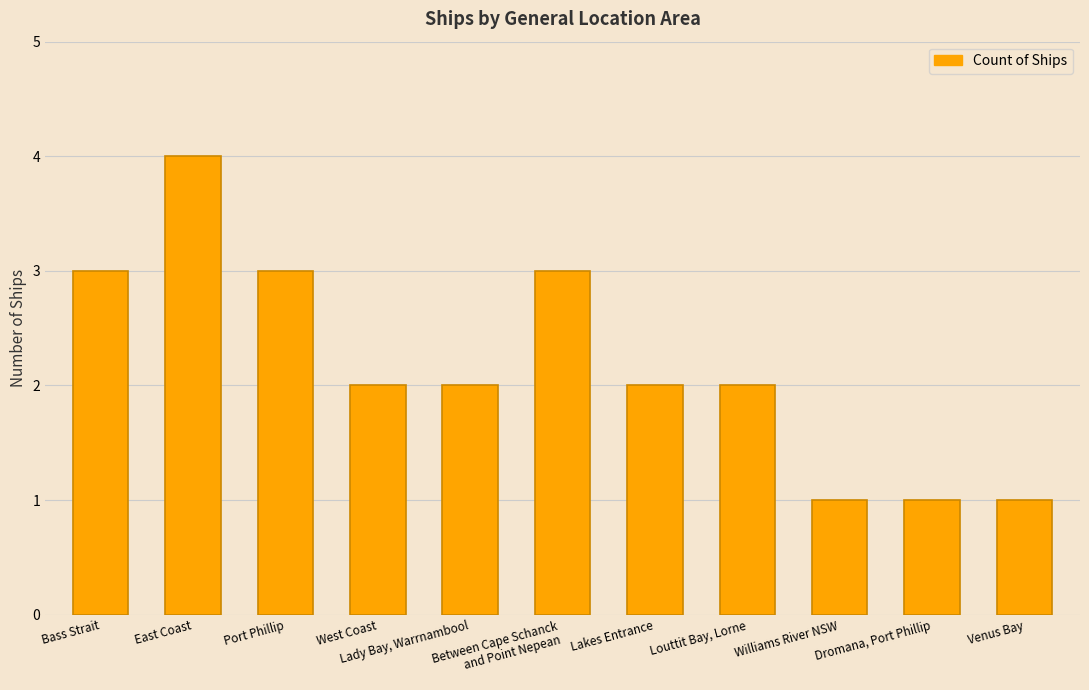

How many bars are there in total?

11